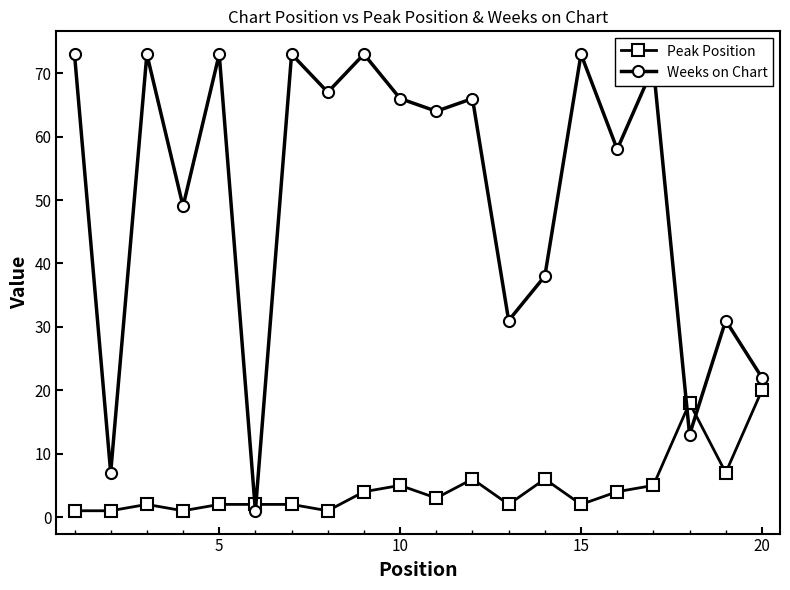

Which series has the widest spread of values?

Weeks on Chart